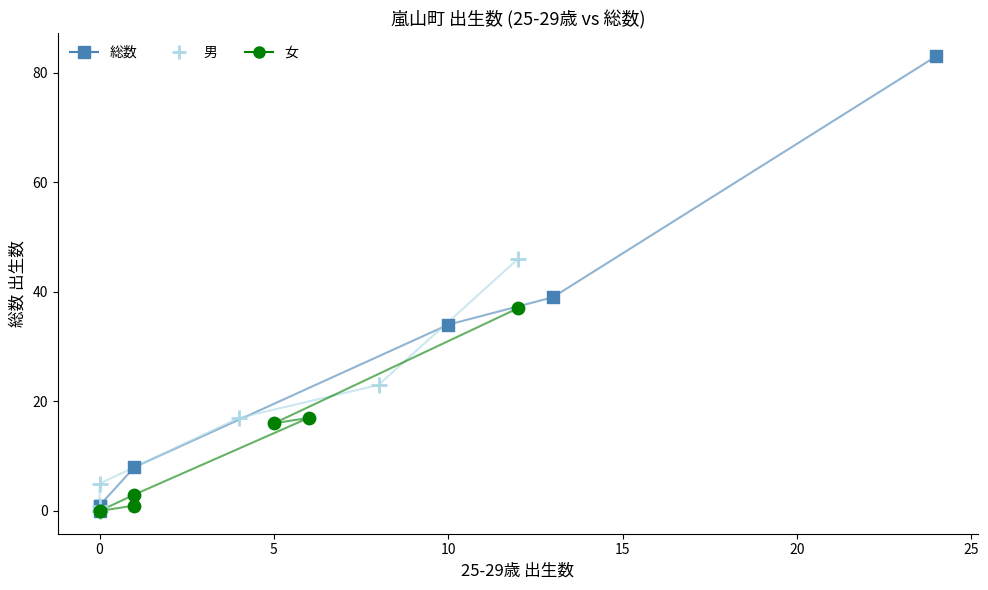

Which series contains the highest Y value?

総数